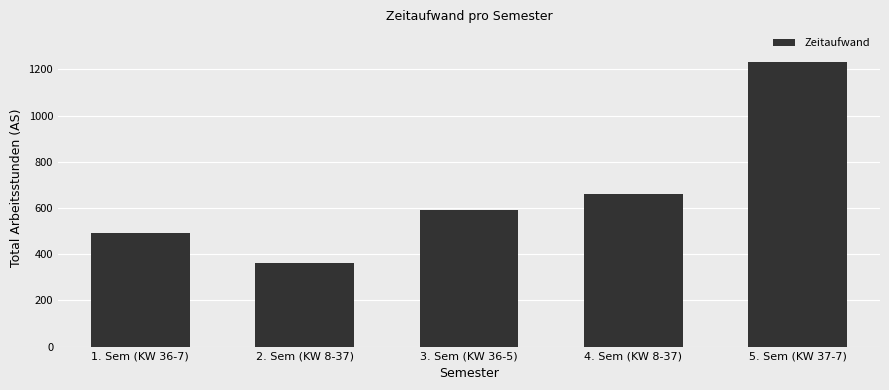

Is it true that the value at 2. Sem (KW 8-37) is 360?

True